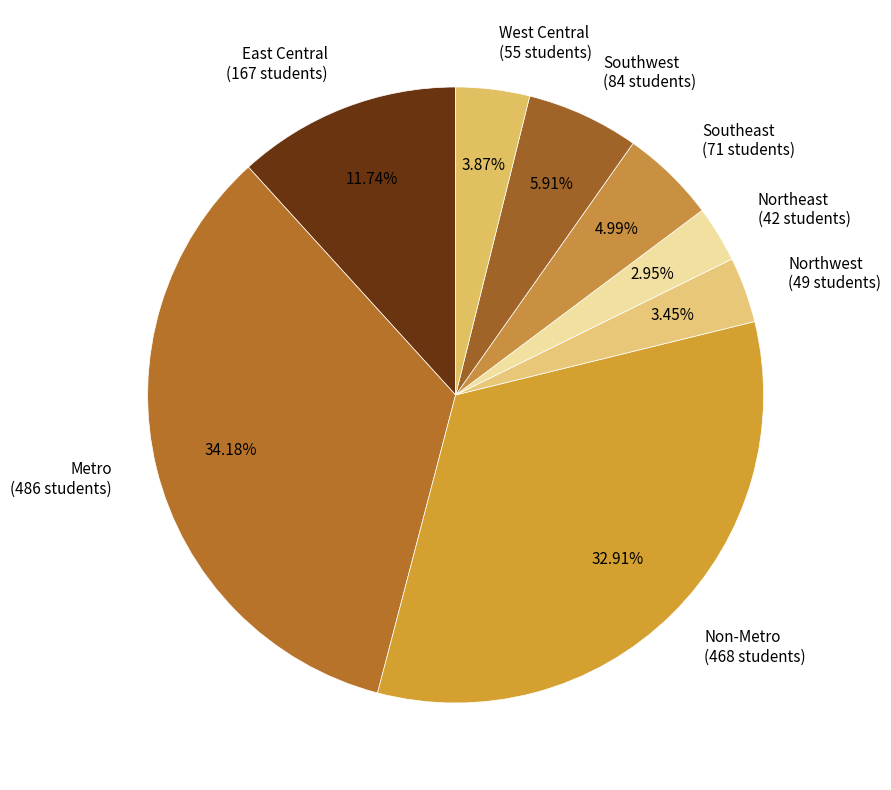

Does East Central represent more than half of the total?

No